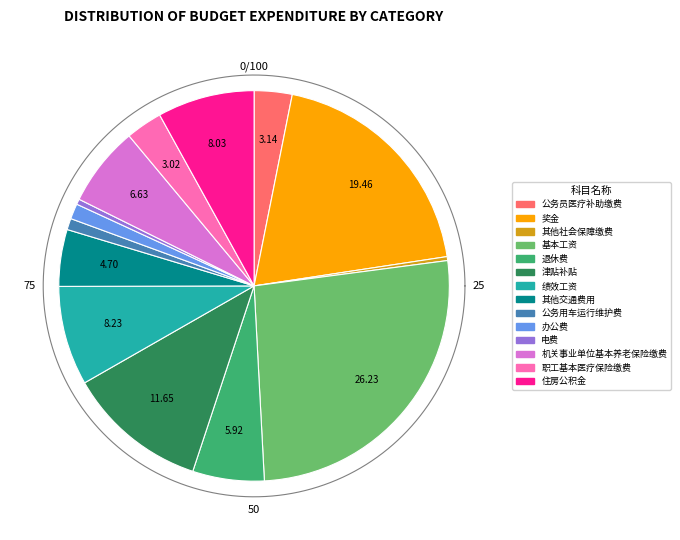

What is the largest slice in the pie chart?

基本工资